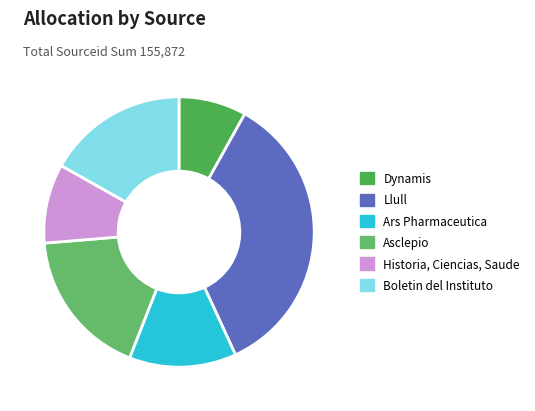

True or false: Llull accounts for 35% of the total.

True